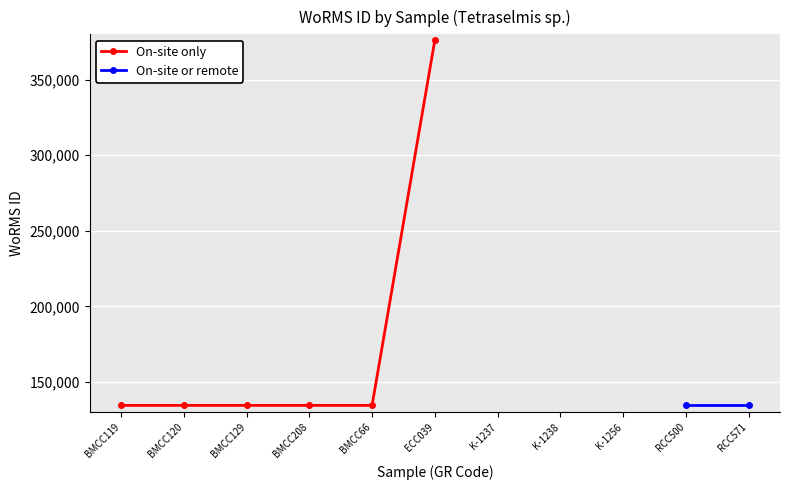

True or false: there are more than 1 points higher than both neighbors.

False